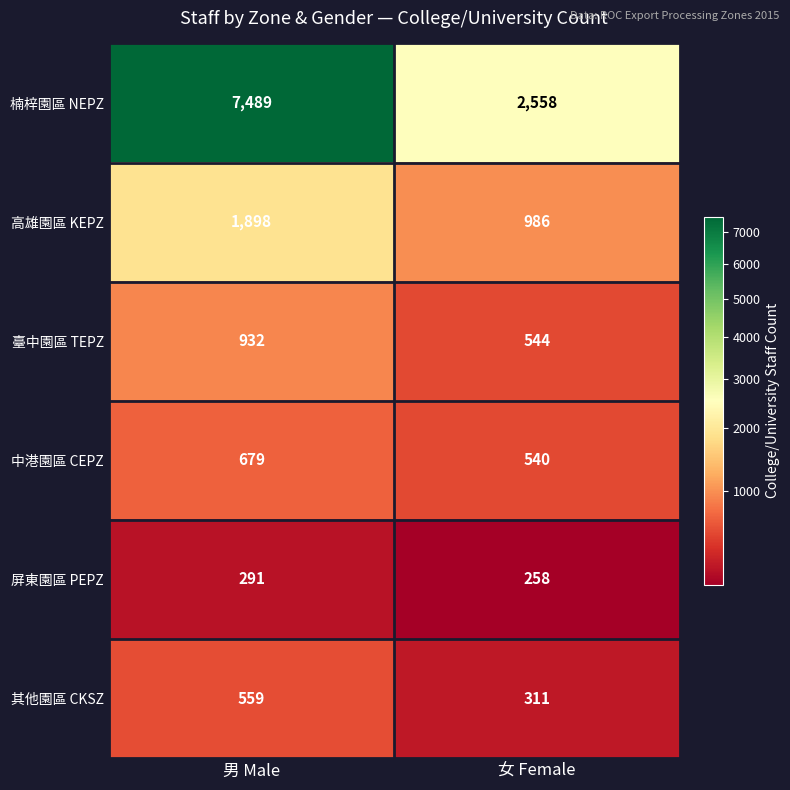

Where is 楠梓園區 NEPZ nearest to the value 5023?

女 Female